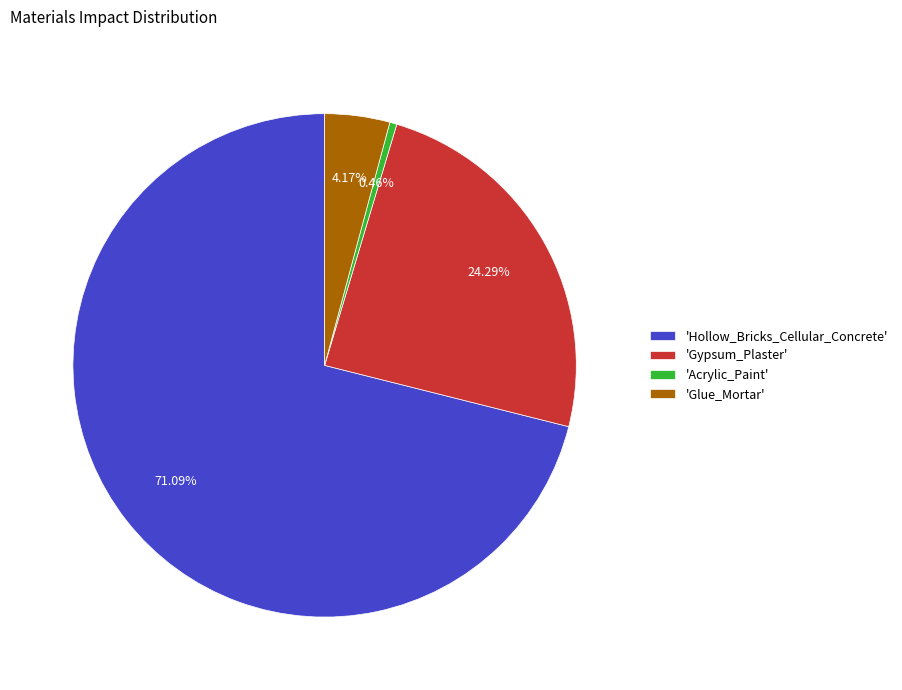

Do 'Acrylic_Paint' and 'Hollow_Bricks_Cellular_Concrete' together represent more than half of the pie?

Yes